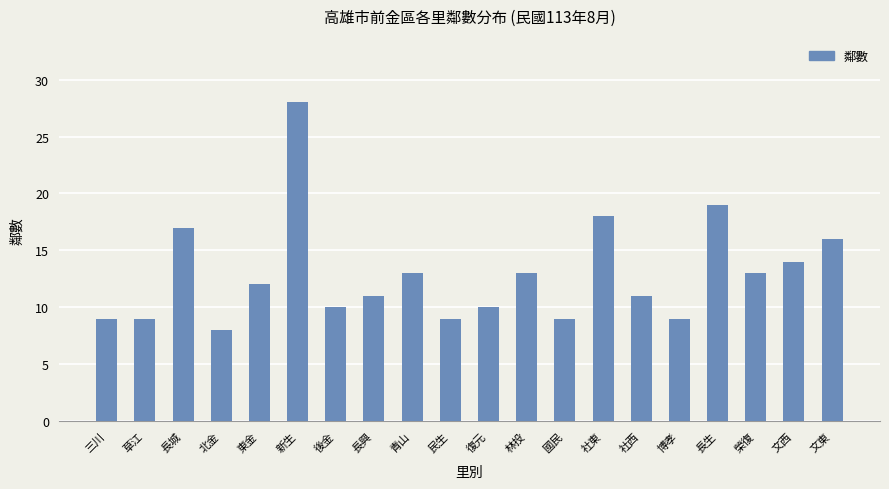

What is the label of the 5th bar from the right?

博孝